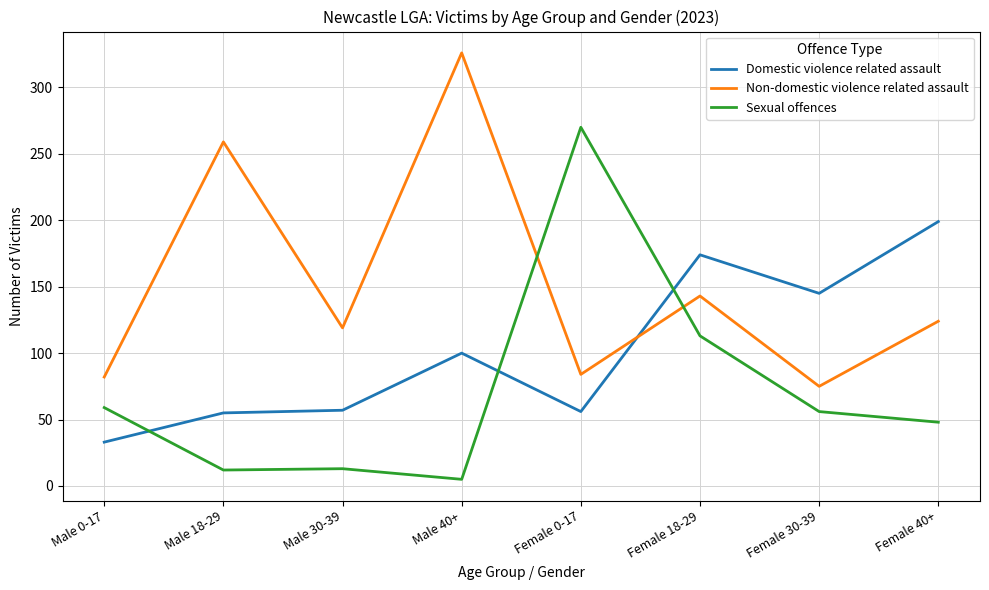

What position from the left is Female 40+?

8